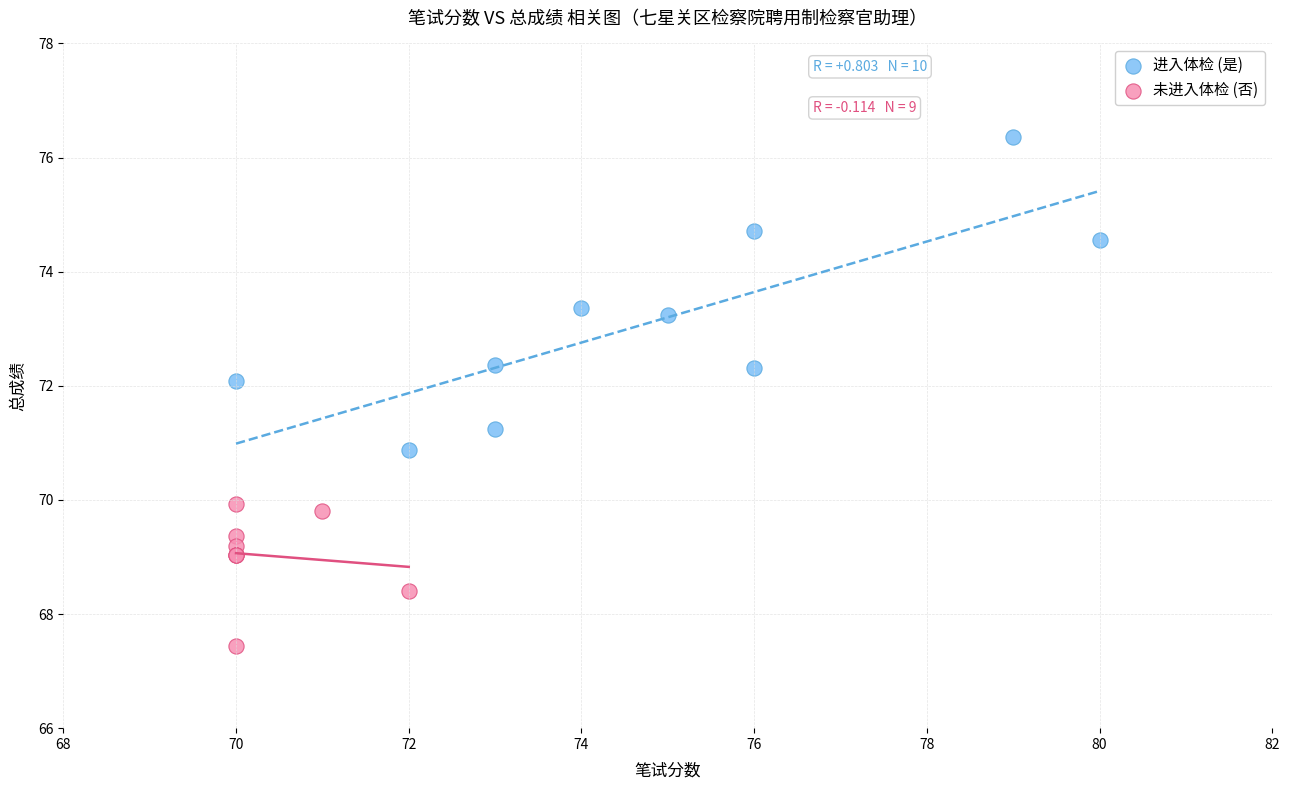

What are all the series names shown in the legend?

进入体检 (是), 未进入体检 (否)